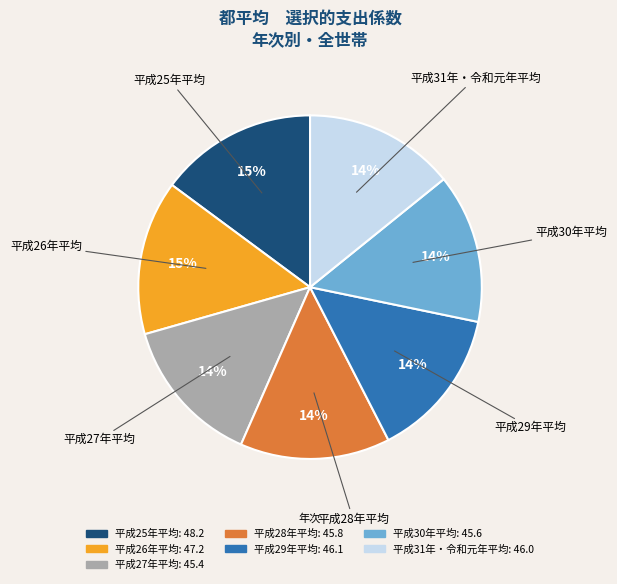

To the nearest percent, what portion does 平成25年平均 represent?

15%